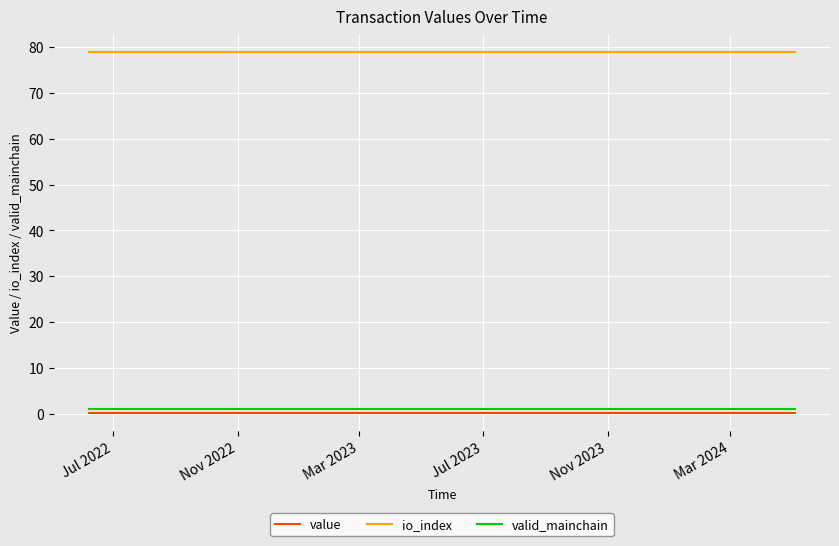

True or false: io_index and valid_mainchain intersect in this chart.

False